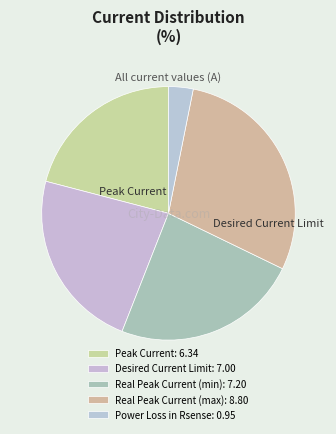

Count the number of slices in the pie.

5